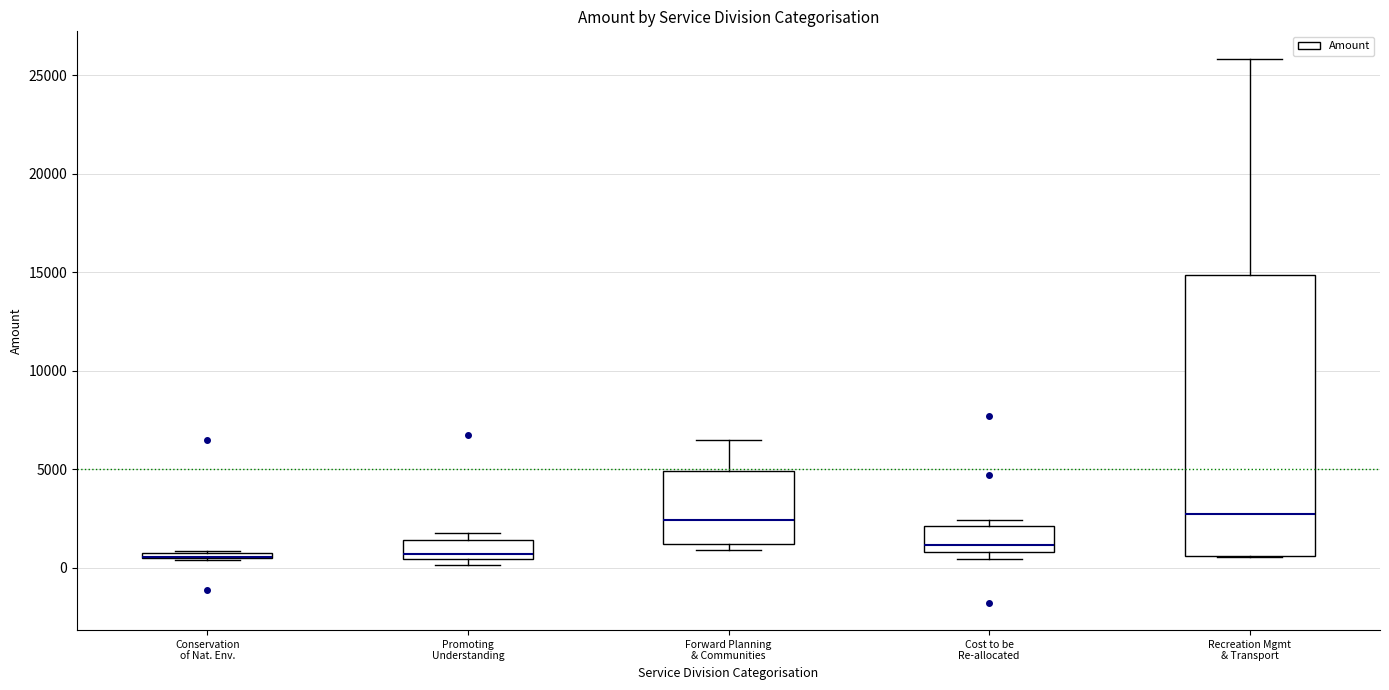

Where is the upper edge of the box for Promoting Understanding on the y-axis? The values are not printed on the chart, so give them approximately, as read against the axis.

1500